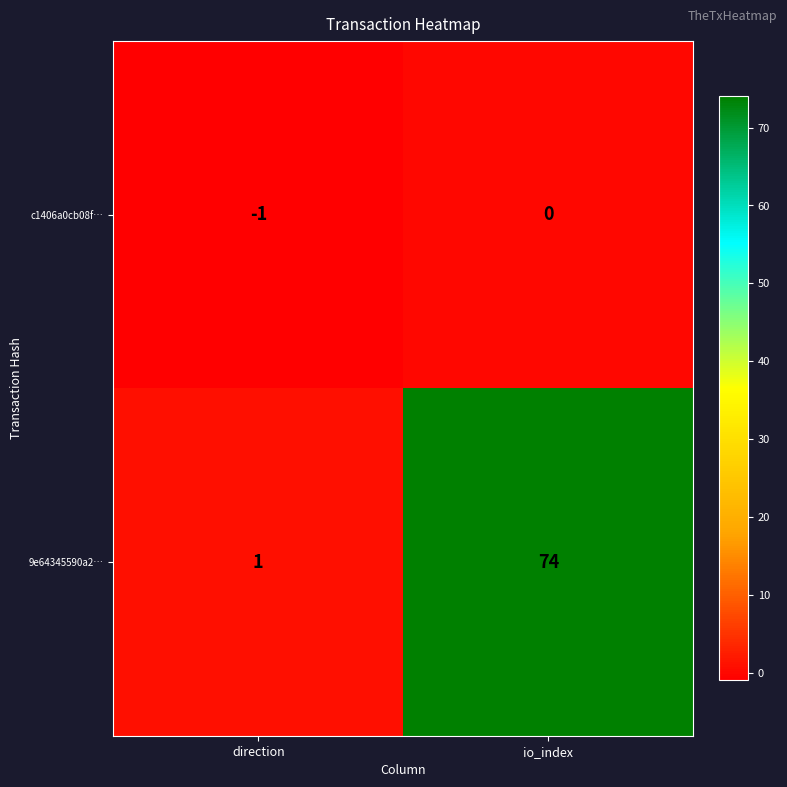

Rank the series by their maximum value, from highest to lowest.

9e64345590a2…, c1406a0cb08f…